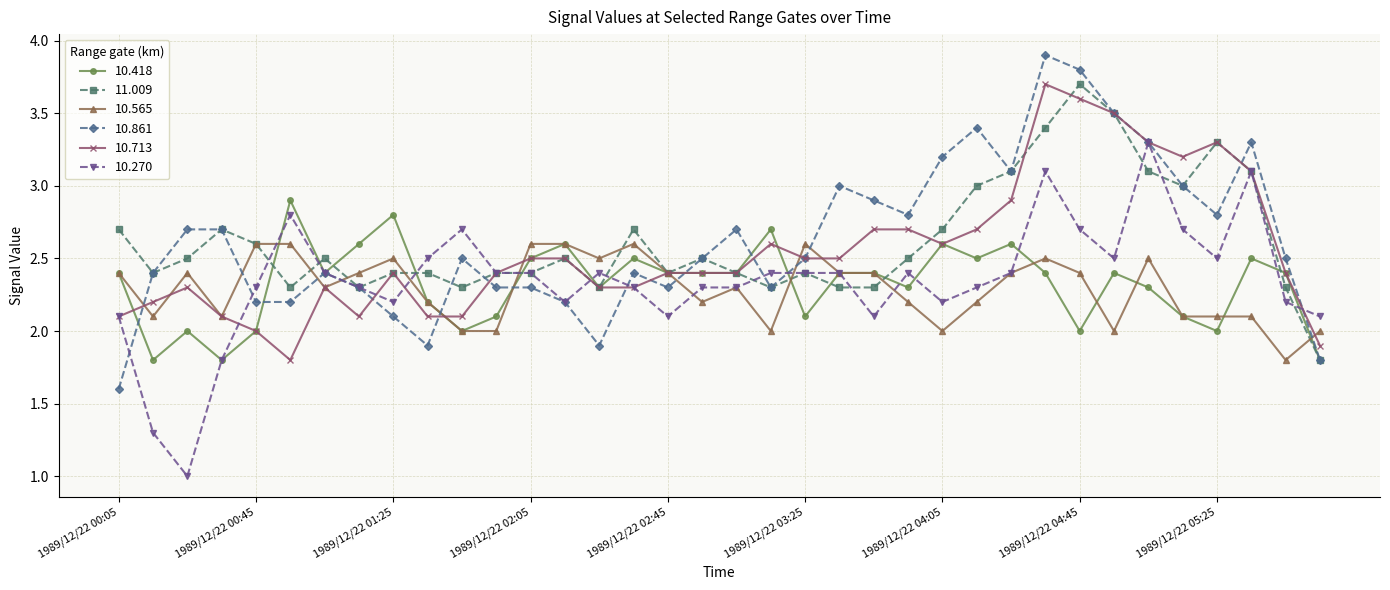

True or false: 10.270 has more than 1 points higher than both neighbors.

True